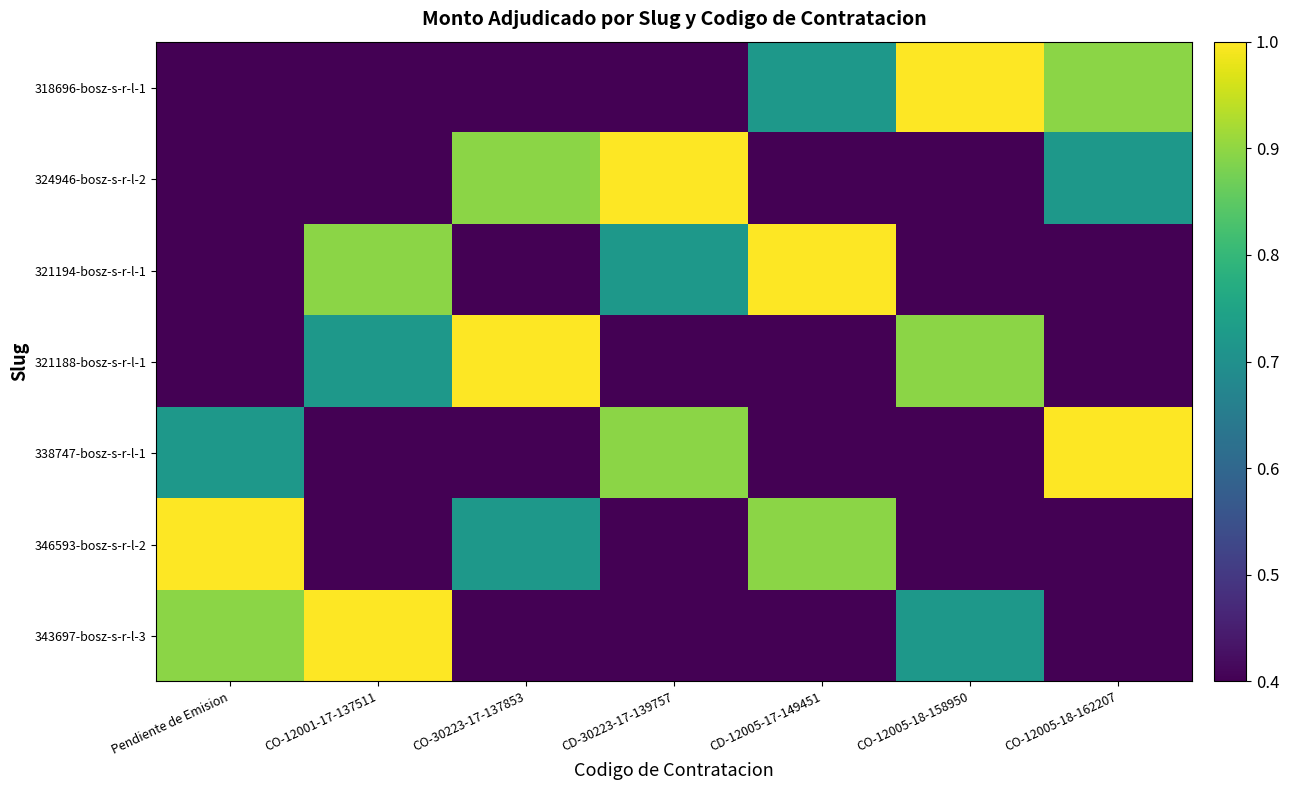

Reading right to left, transcribe all the data shown in this chart.

318696-bosz-s-r-l-1: CO-12005-18-162207=0.9	CO-12005-18-158950=1.0	CD-12005-17-149451=0.7	CD-30223-17-139757=0.1	CO-30223-17-137853=0.1	CO-12001-17-137511=0.2	Pendiente de Emision=0.0
324946-bosz-s-r-l-2: CO-12005-18-162207=0.7	CO-12005-18-158950=0.1	CD-12005-17-149451=0.1	CD-30223-17-139757=1.0	CO-30223-17-137853=0.9	CO-12001-17-137511=0.0	Pendiente de Emision=0.2
321194-bosz-s-r-l-1: CO-12005-18-162207=0.1	CO-12005-18-158950=0.2	CD-12005-17-149451=1.0	CD-30223-17-139757=0.7	CO-30223-17-137853=0.0	CO-12001-17-137511=0.9	Pendiente de Emision=0.1
321188-bosz-s-r-l-1: CO-12005-18-162207=0.2	CO-12005-18-158950=0.9	CD-12005-17-149451=0.1	CD-30223-17-139757=0.0	CO-30223-17-137853=1.0	CO-12001-17-137511=0.7	Pendiente de Emision=0.1
338747-bosz-s-r-l-1: CO-12005-18-162207=1.0	CO-12005-18-158950=0.1	CD-12005-17-149451=0.0	CD-30223-17-139757=0.9	CO-30223-17-137853=0.2	CO-12001-17-137511=0.1	Pendiente de Emision=0.7
346593-bosz-s-r-l-2: CO-12005-18-162207=0.1	CO-12005-18-158950=0.0	CD-12005-17-149451=0.9	CD-30223-17-139757=0.2	CO-30223-17-137853=0.7	CO-12001-17-137511=0.1	Pendiente de Emision=1.0
343697-bosz-s-r-l-3: CO-12005-18-162207=0.0	CO-12005-18-158950=0.7	CD-12005-17-149451=0.2	CD-30223-17-139757=0.1	CO-30223-17-137853=0.1	CO-12001-17-137511=1.0	Pendiente de Emision=0.9